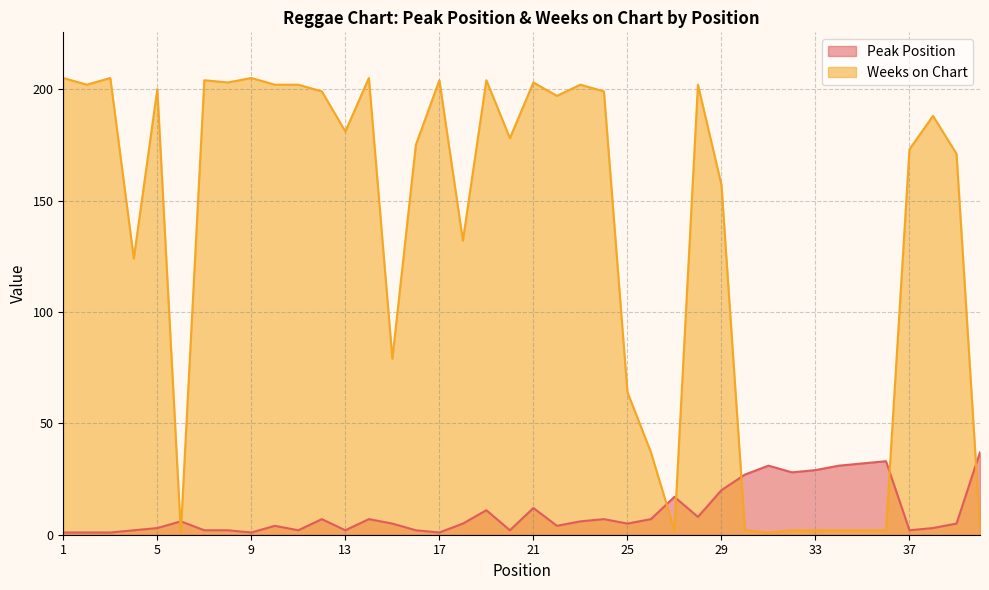

How many categories are shown in the chart?

40